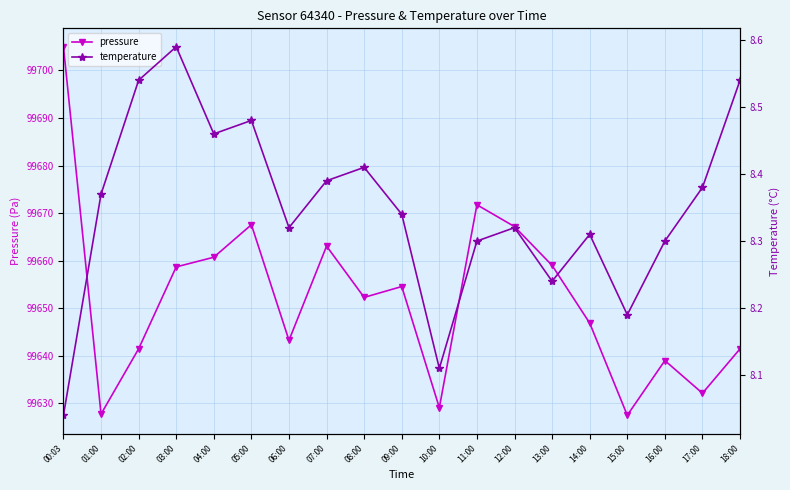

At which label is pressure closest to 99666?

12:00